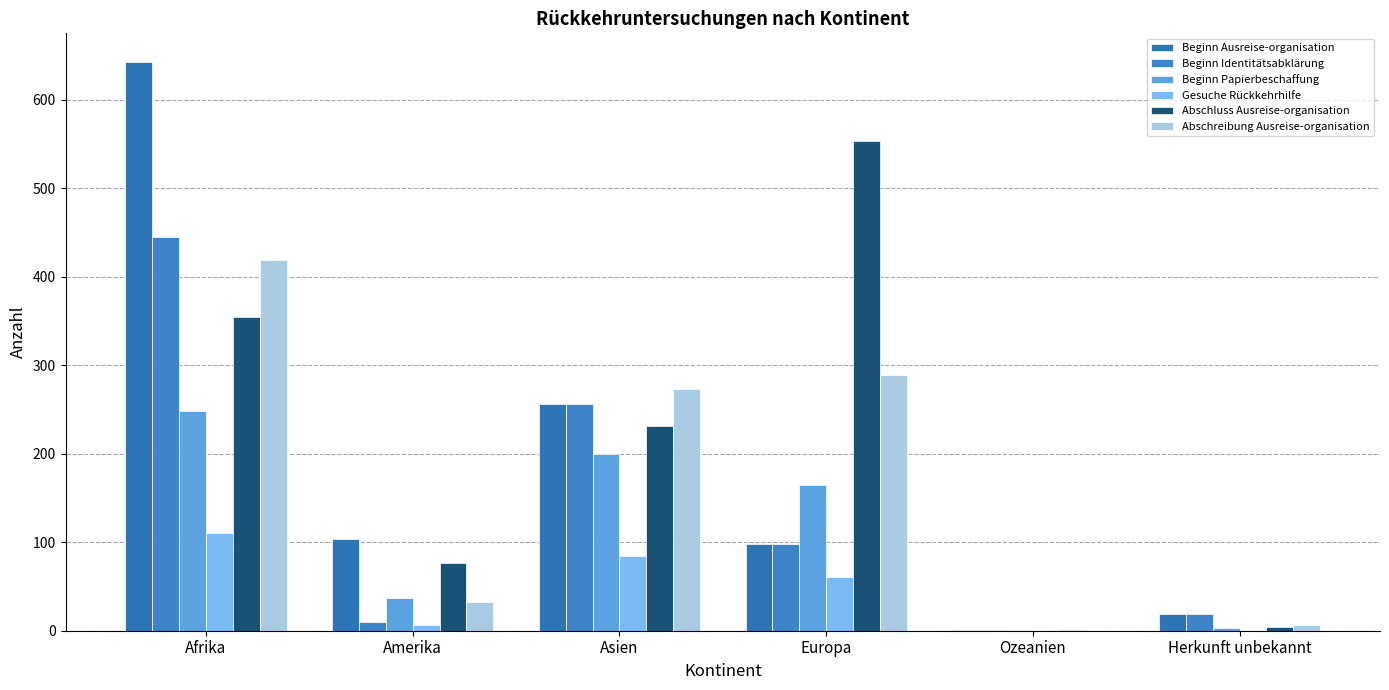

At which label is Abschluss Ausreise-organisation closest to 277?

Asien